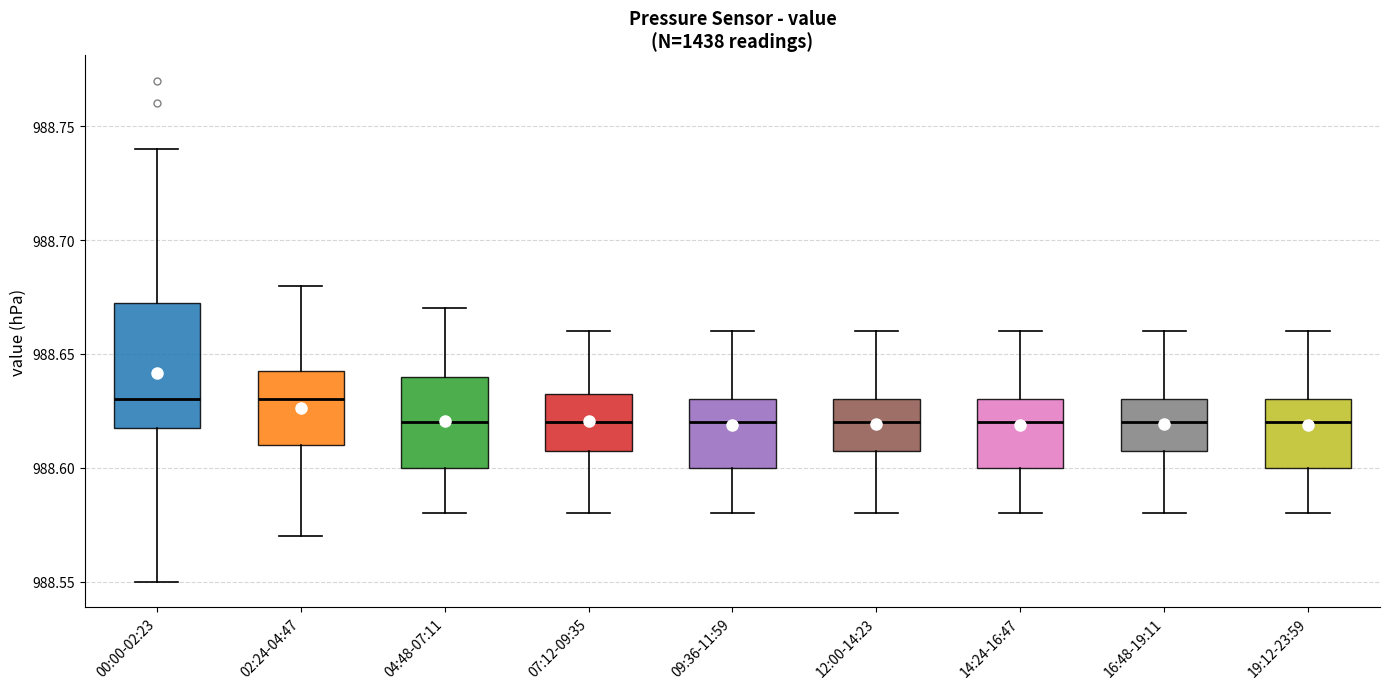

Where is the lower edge of the box for 00:00-02:23 on the y-axis? The values are not printed on the chart, so give them approximately, as read against the axis.

988.620